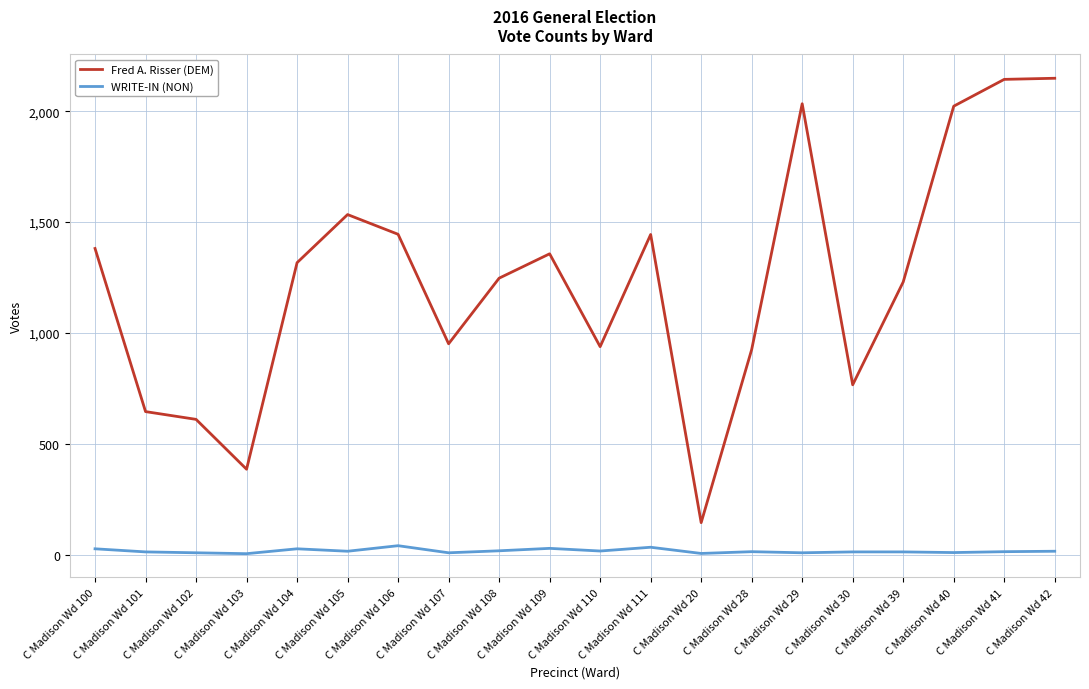

List the series in order of their overall mean, highest first.

Fred A. Risser (DEM), WRITE-IN (NON)